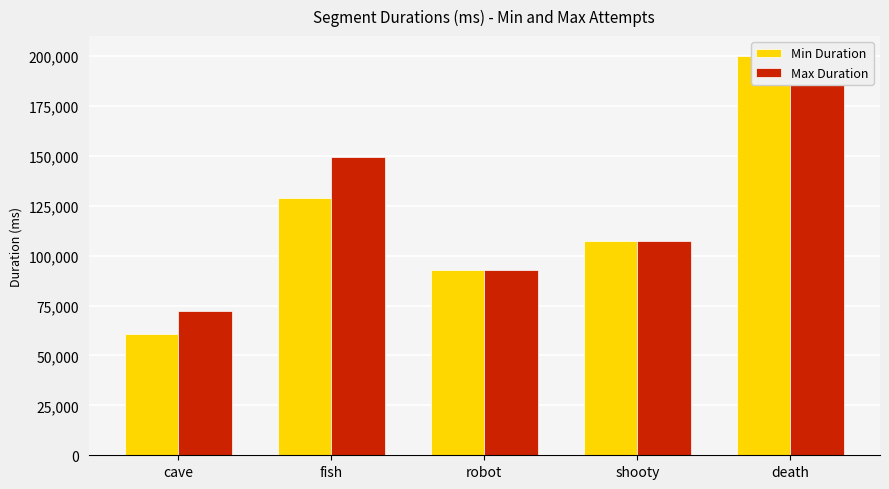

How many bars are there in each group?

2